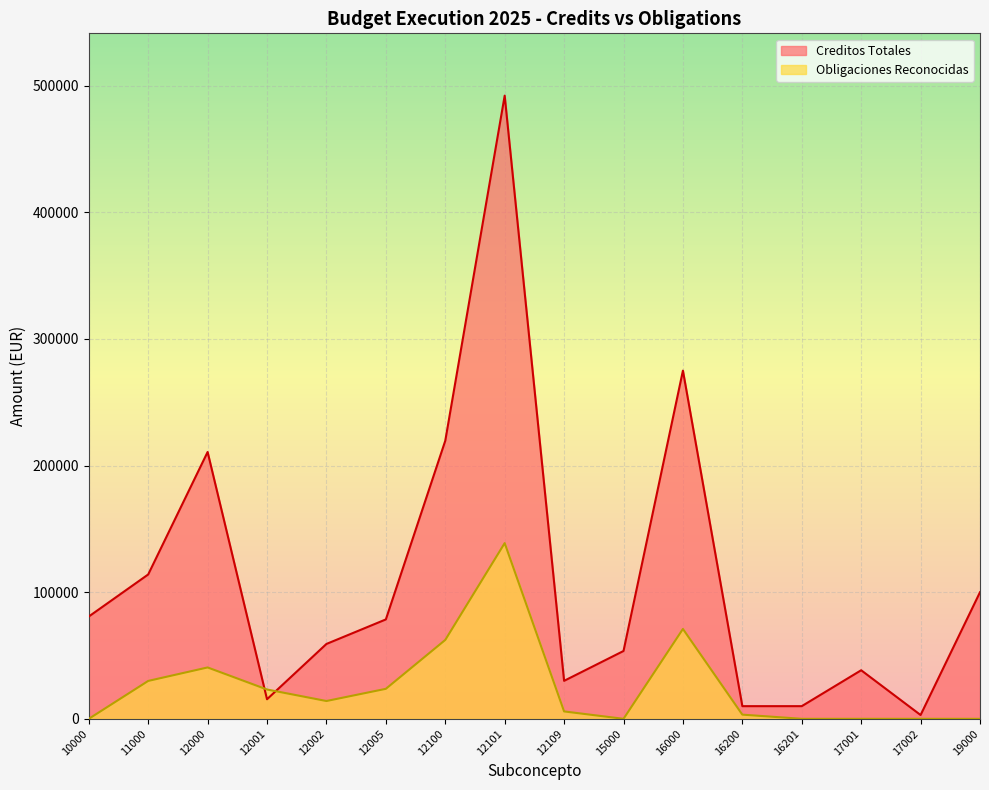

True or false: Creditos Totales and Obligaciones Reconocidas cross at least once.

True